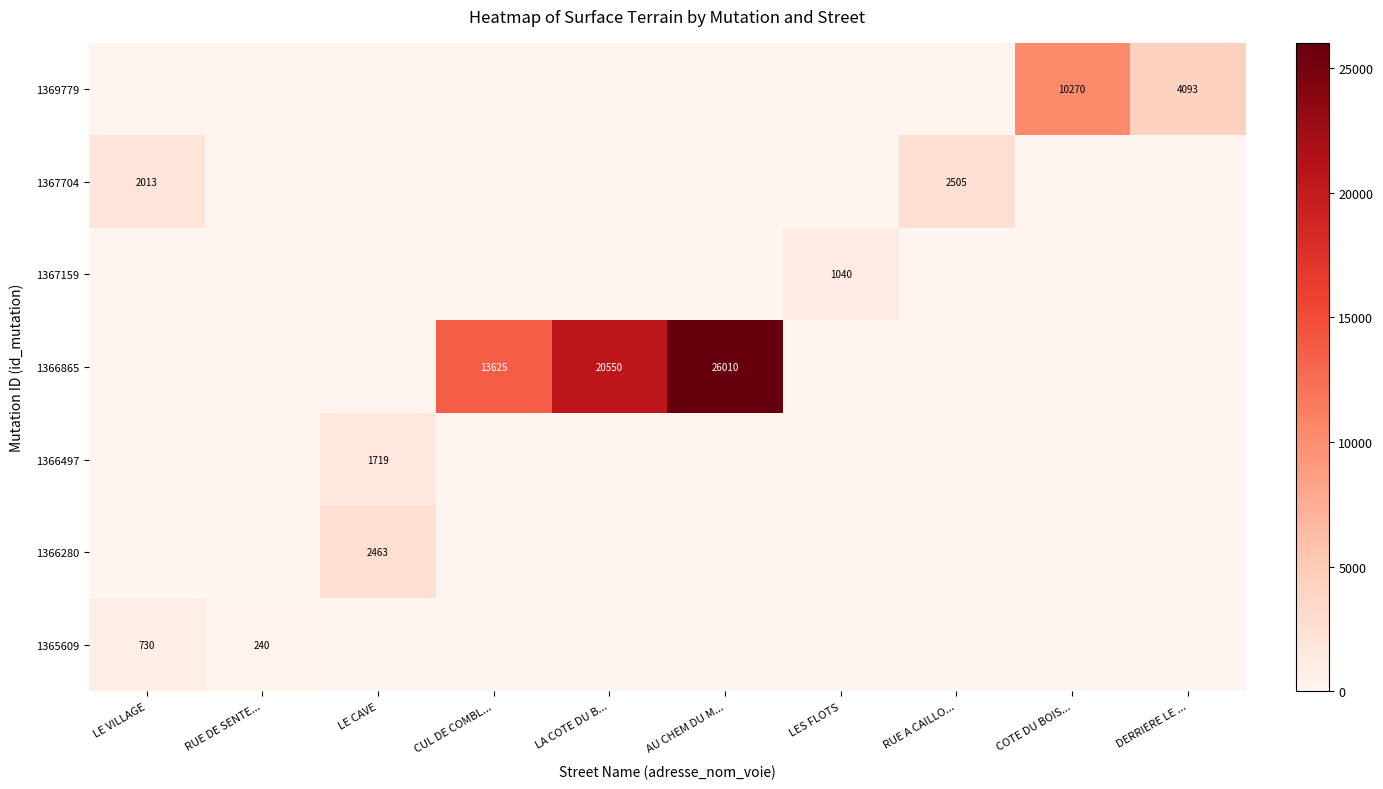

Is it true that 1365609 equals 0 at RUE A CAILLO...?

True